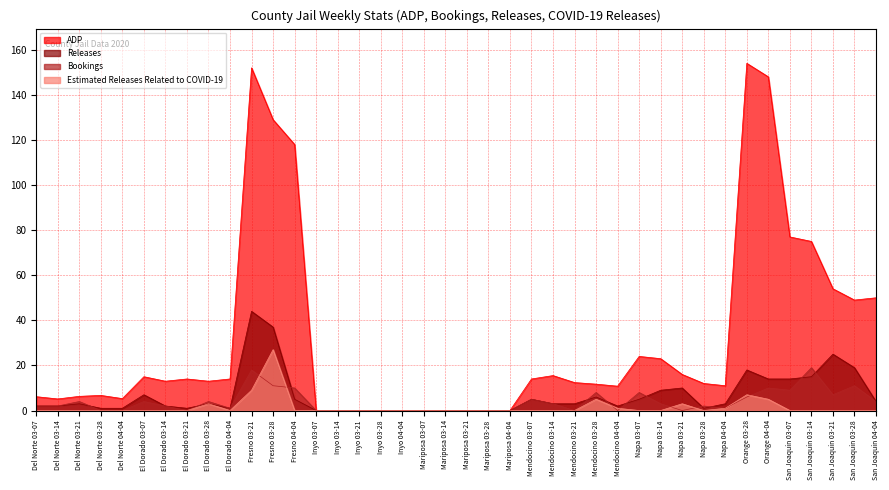

At which category does Releases reach its first local peak?

Del Norte 03-21